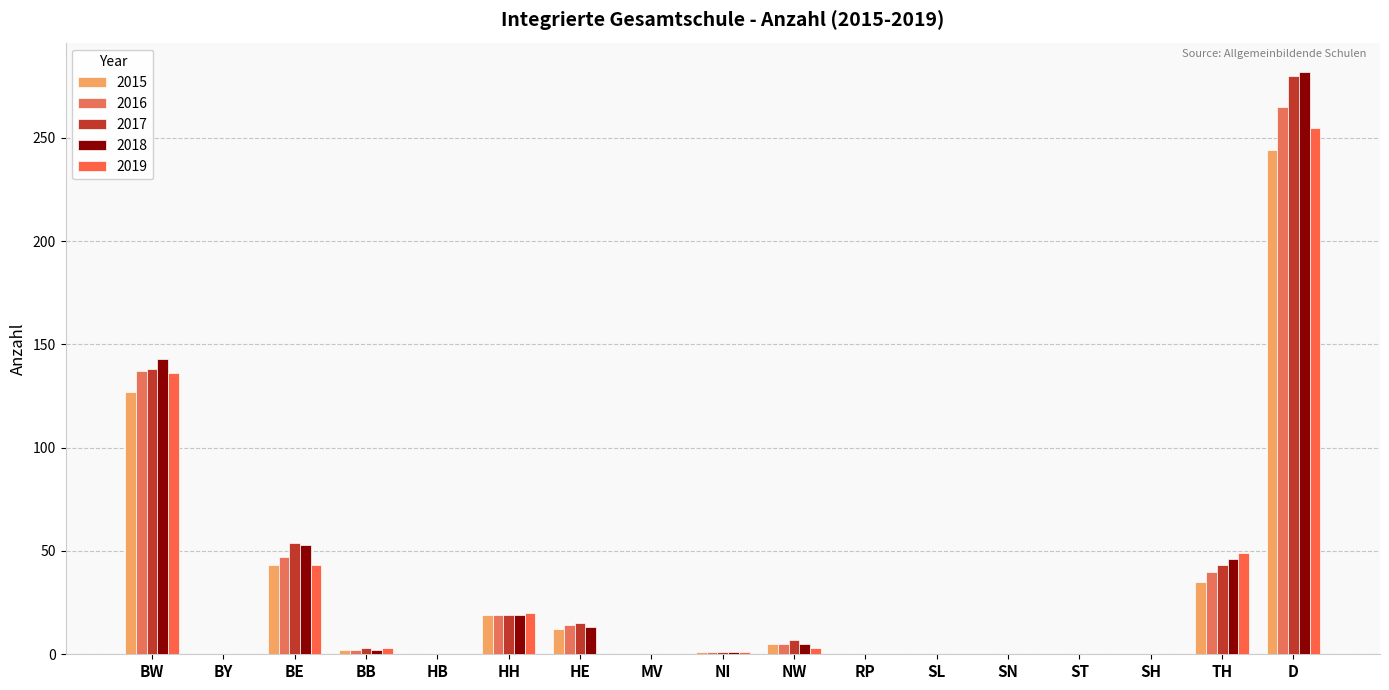

What is the highest value of the 2016 series?

265